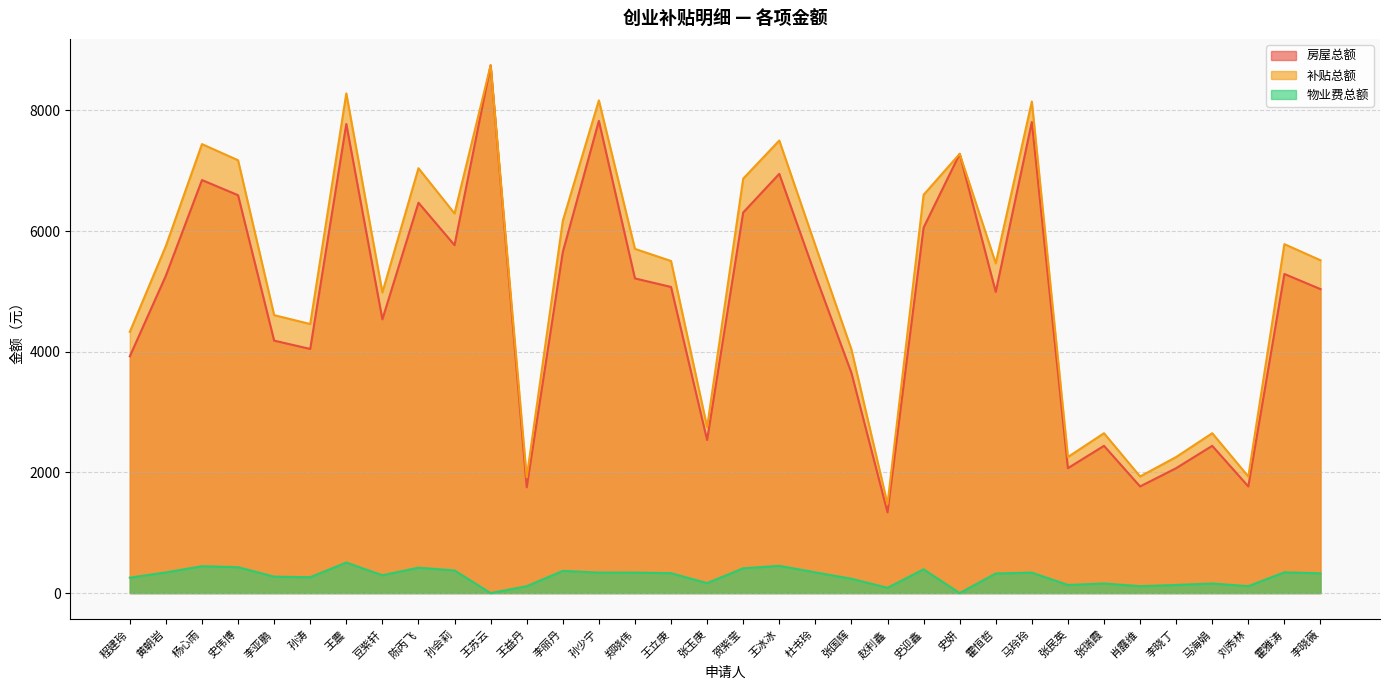

Which has a higher value, 陈丙飞 or 王苏云?

王苏云